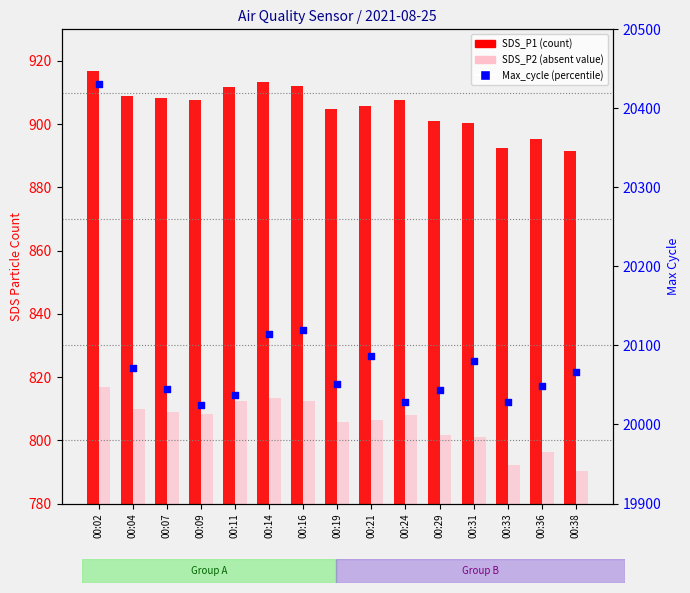

At which category is the sum across all series the highest?

00:02